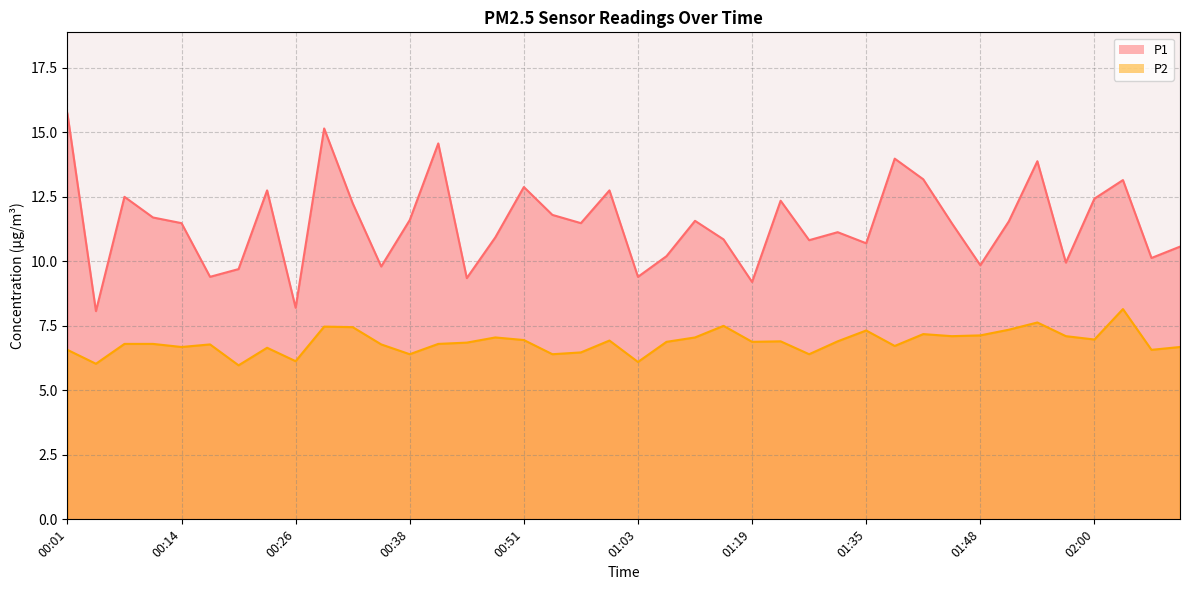

At which category does P2 reach its first local valley?

00:04